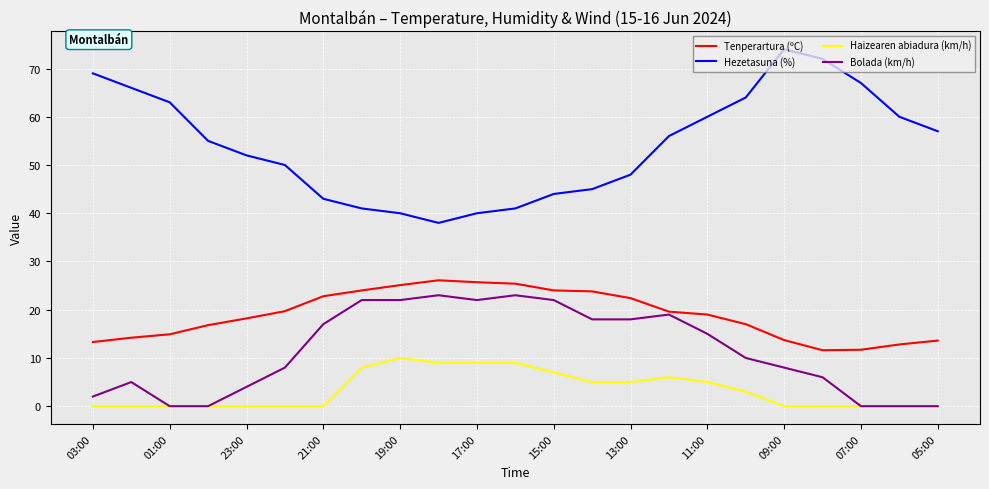

How many lines are shown in the chart?

4